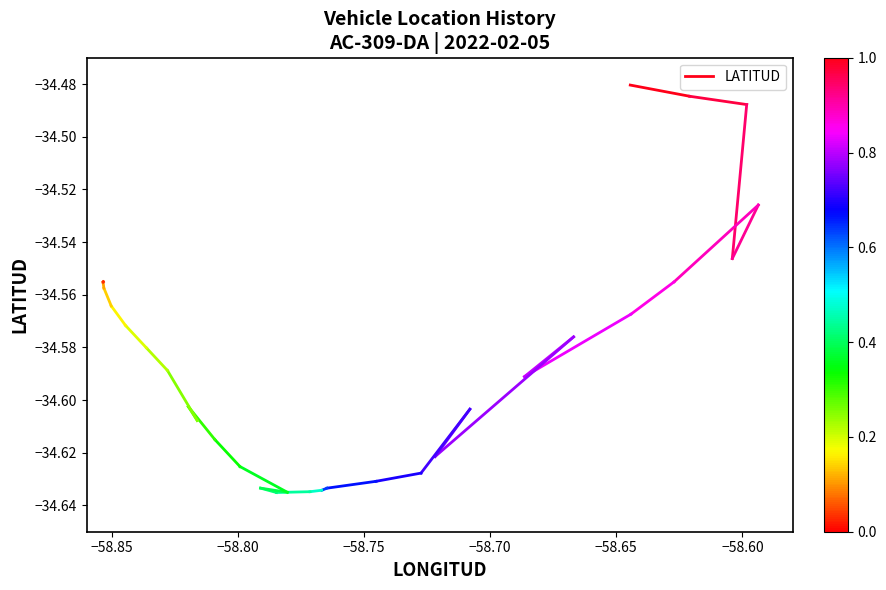

What is the value of the 1st point from the left?

-34.5